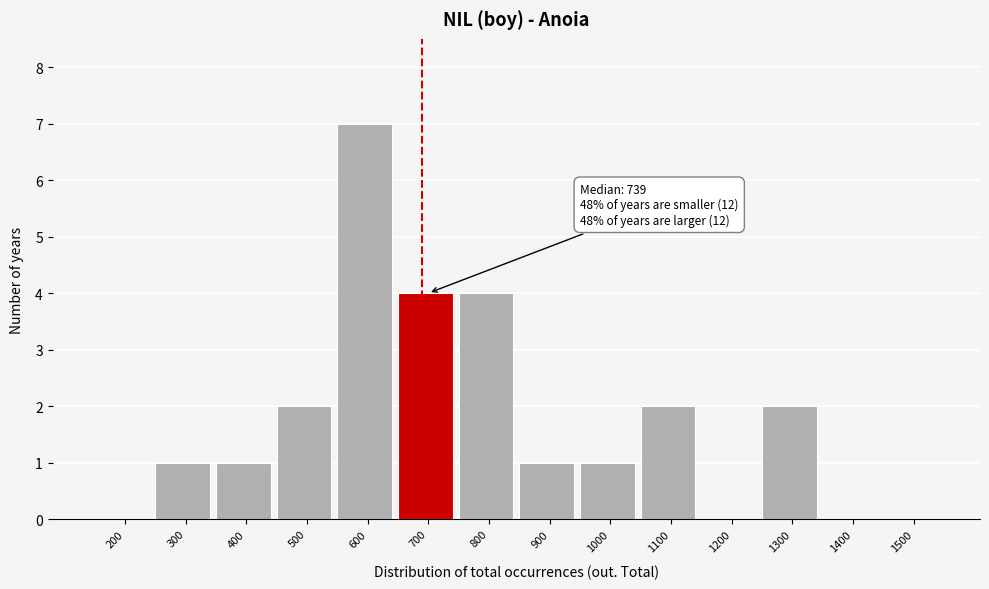

Reading left to right, list all the values displayed in this chart.

200=0	300=1	400=1	500=2	600=7	700=4	800=4	900=1	1000=1	1100=2	1200=0	1300=2	1400=0	1500=0